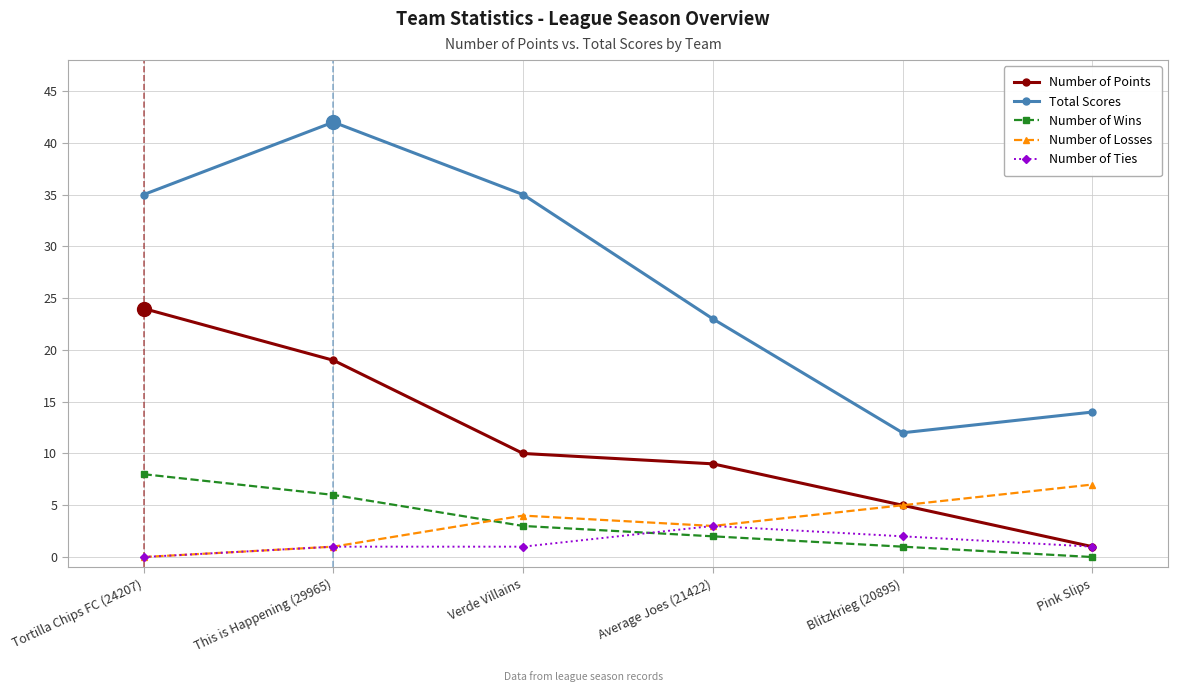

At which label is Number of Wins closest to 4?

Verde Villains